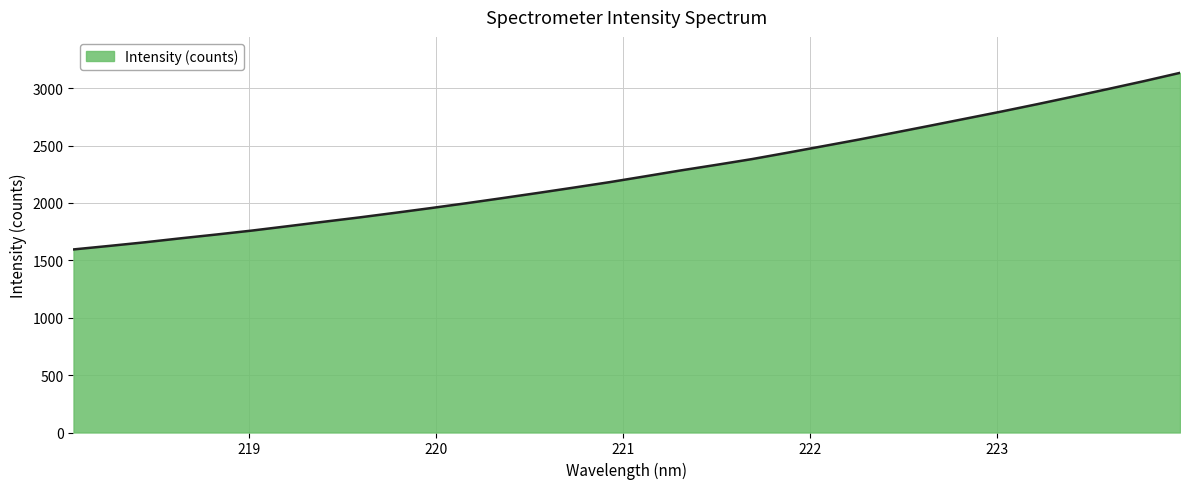

What is the minimum value shown in the chart?

1595.3